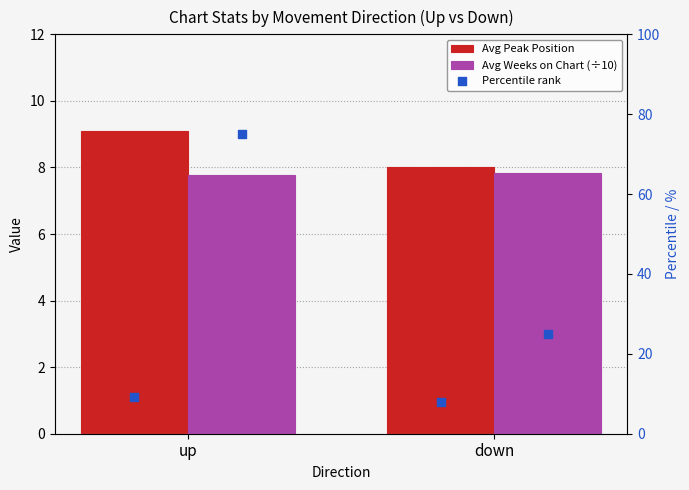

Which series has the largest total across all categories?

% of songs